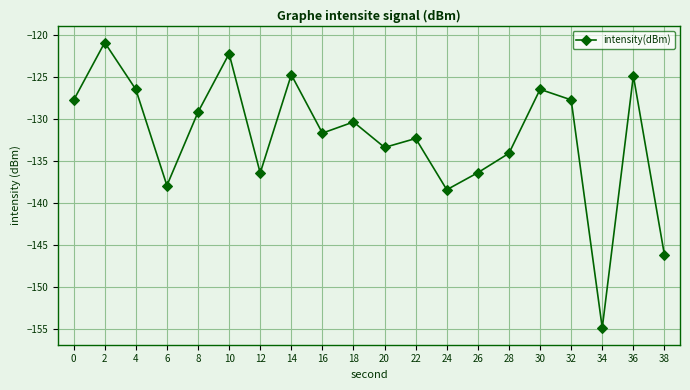

Count the number of categories in the chart.

20